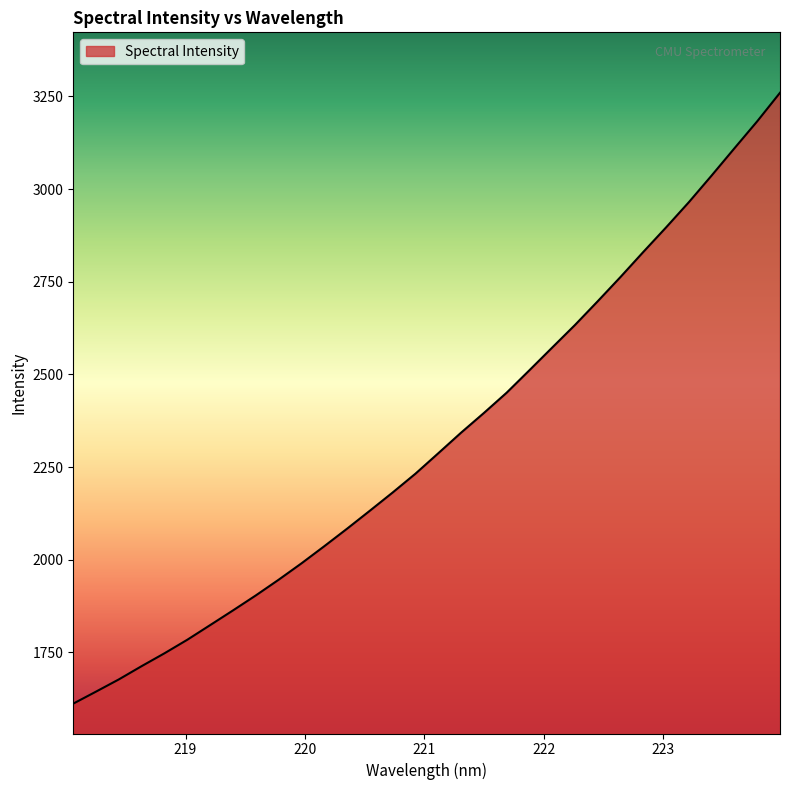

What is the greatest value displayed?

3259.9